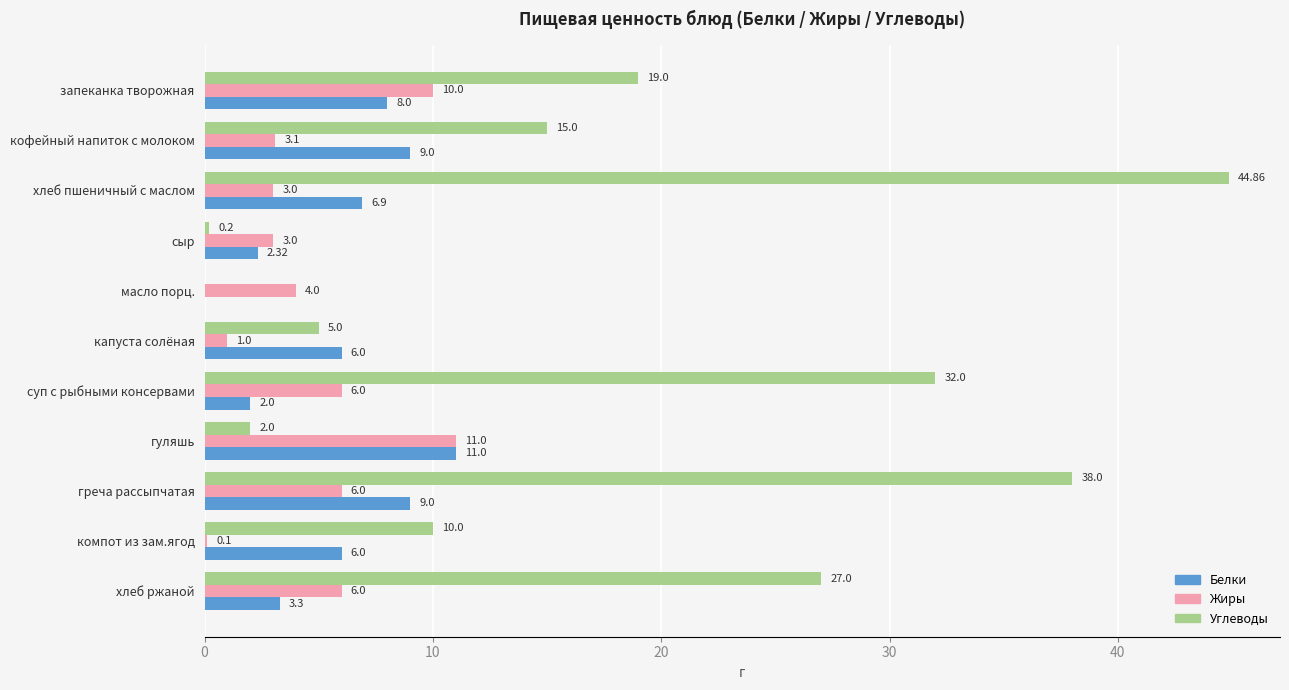

Where is Углеводы nearest to the value 22?

запеканка творожная